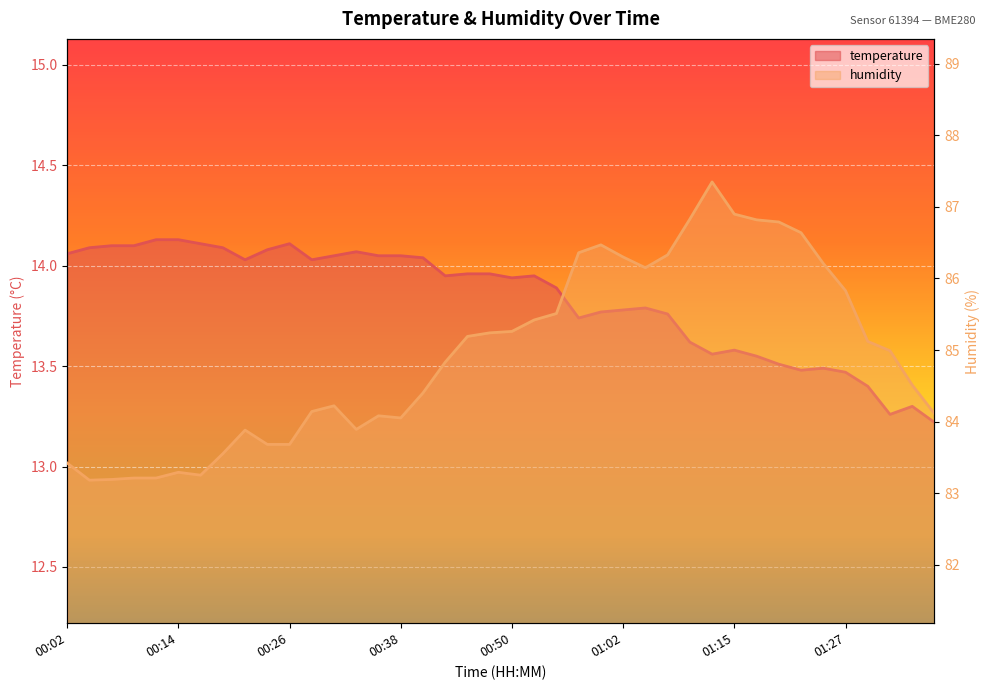

True or false: humidity has a value of 86.2 at 01:05.

True